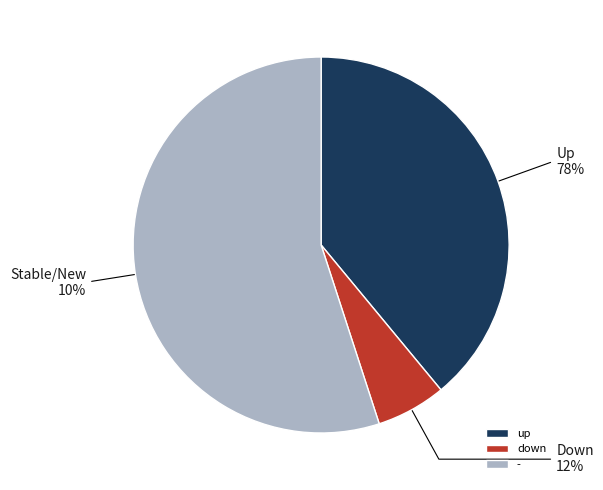

To the nearest percent, what is the average slice percentage?

33%